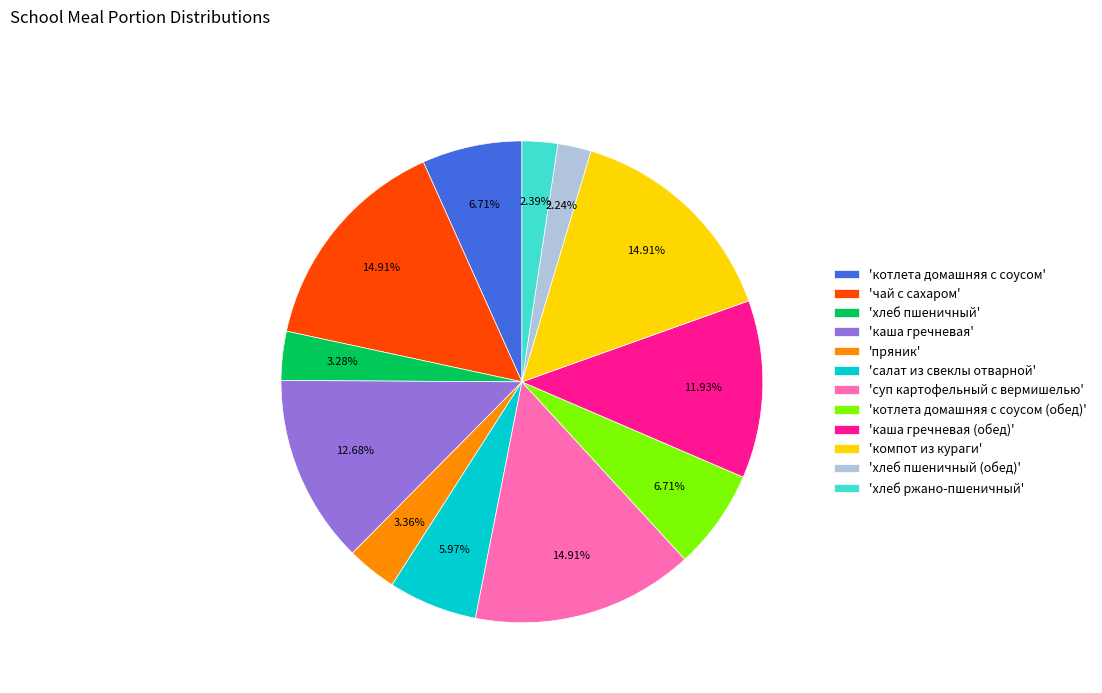

Do 'котлета домашняя с соусом (обед)' and 'хлеб пшеничный' together represent more than half of the pie?

No